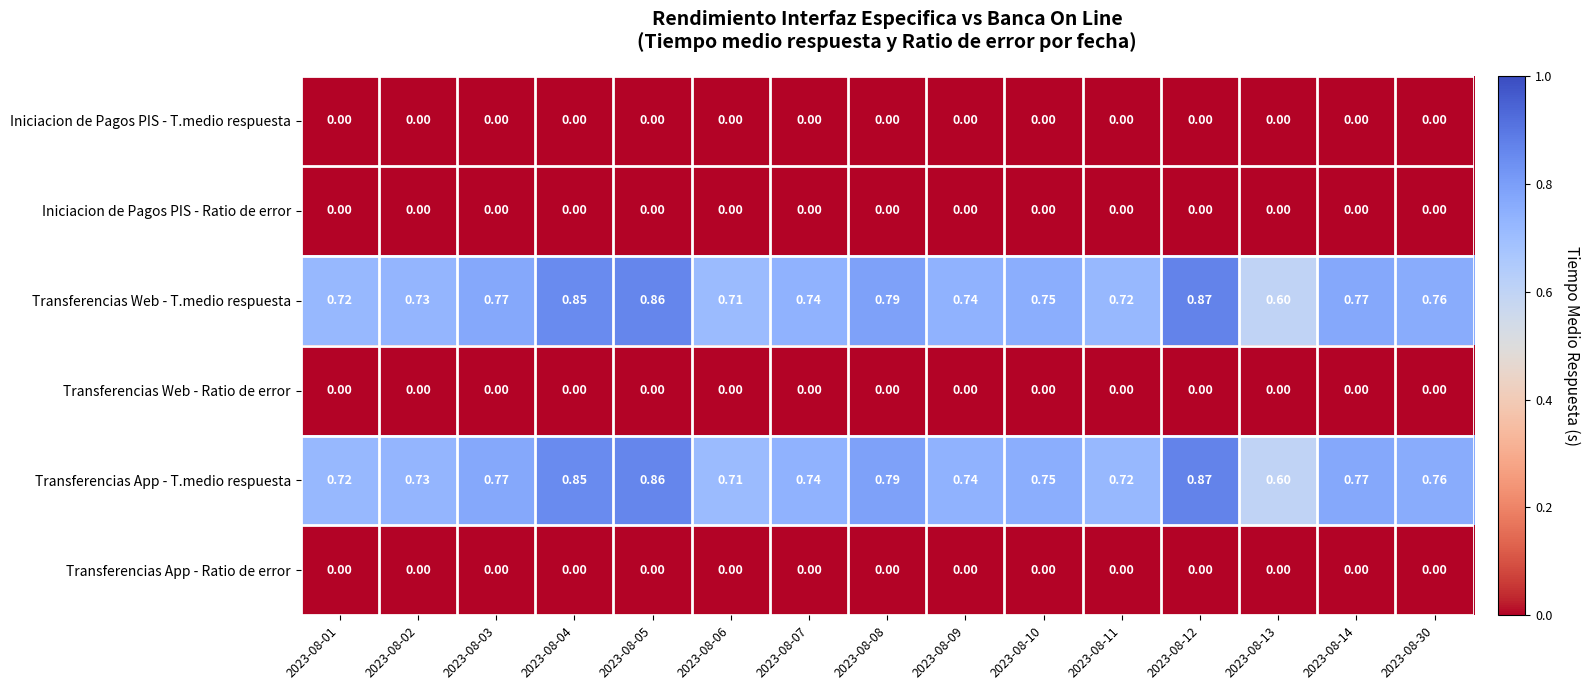

Is the value of Transferencias Web - T.medio respuesta at 2023-08-05 greater than the value of Iniciacion de Pagos PIS - Ratio de error at 2023-08-11?

Yes